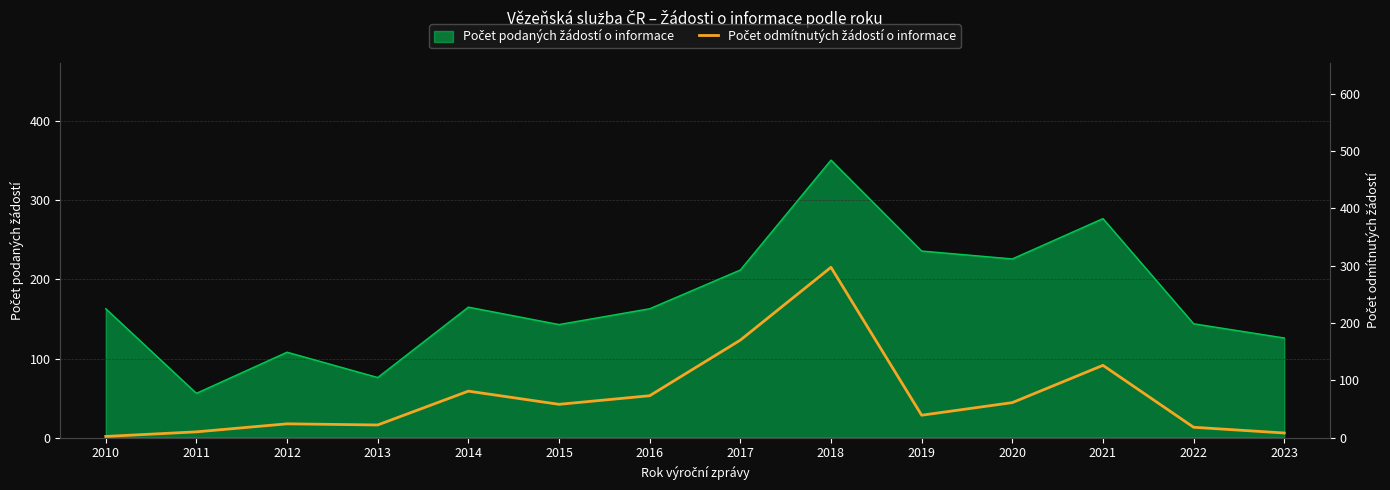

Reading right to left, what are all the values shown in this chart?

2023=8	2022=18	2021=126	2020=61	2019=39	2018=297	2017=170	2016=73	2015=58	2014=81	2013=22	2012=24	2011=10	2010=2